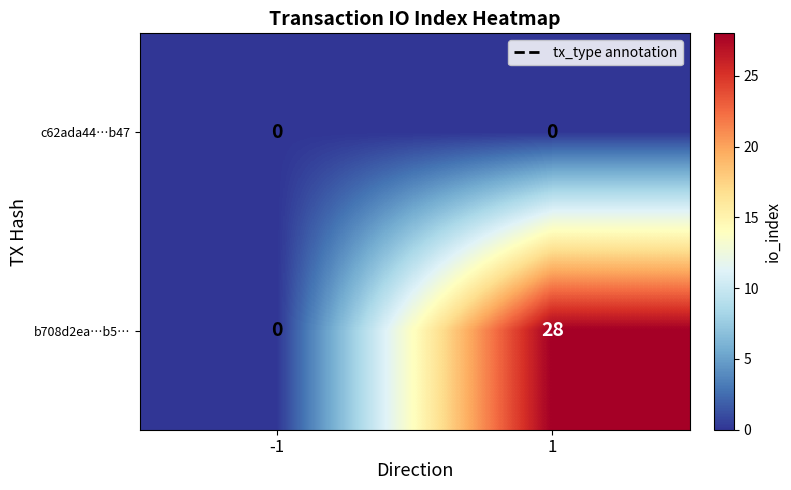

List the series in order of their peak value, highest first.

b708d2ea…b5…, c62ada44…b47